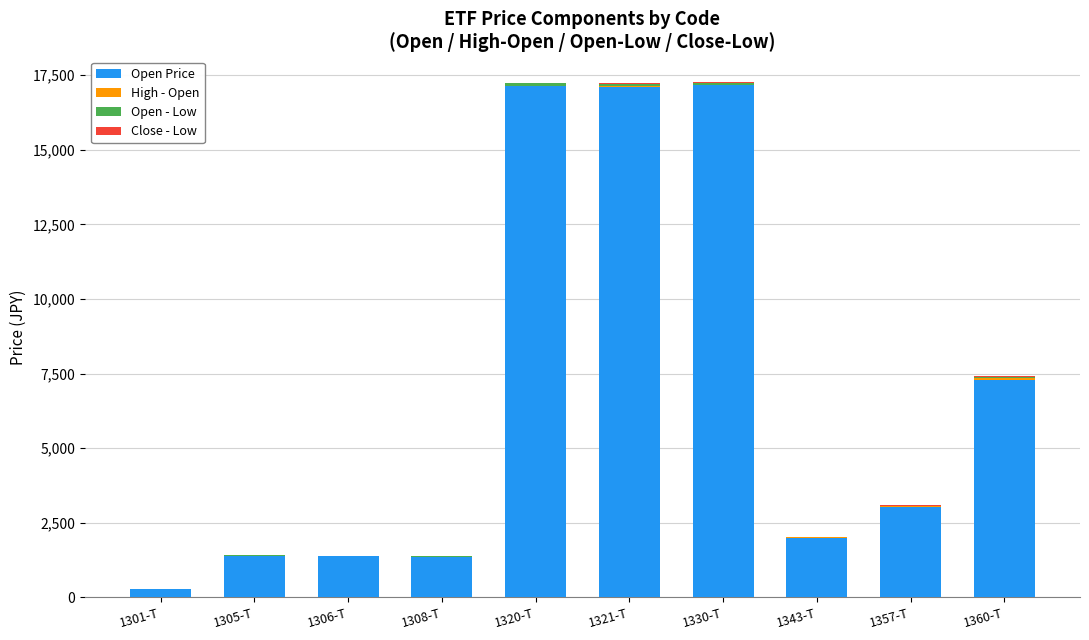

What is the total value across all series at 1330-T?

17260